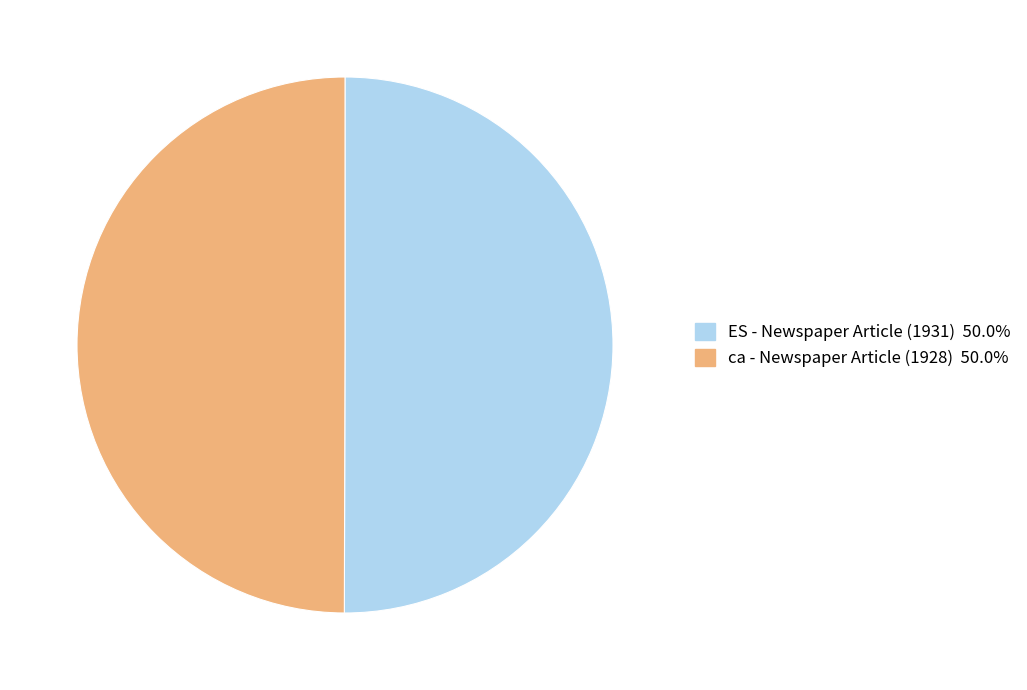

Which category has the smallest portion of the pie?

Item 1916 (Newspaper Article, 1928, ca)